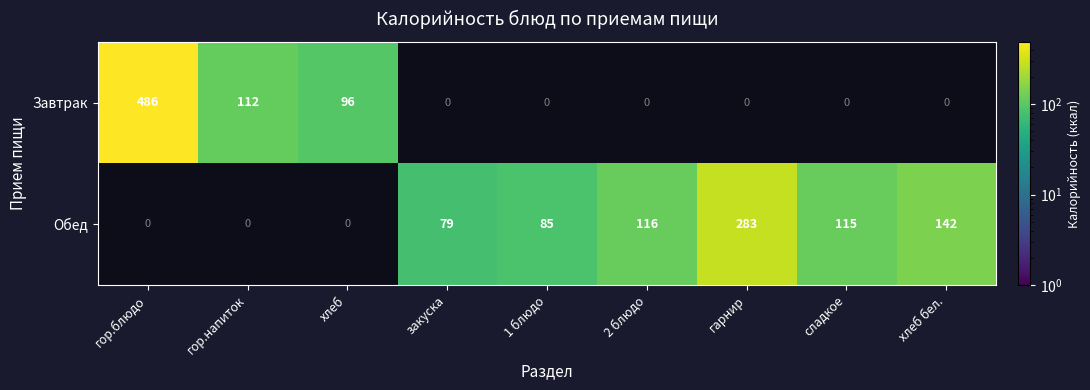

Is it true that Завтрак equals 241 at гор.блюдо?

False